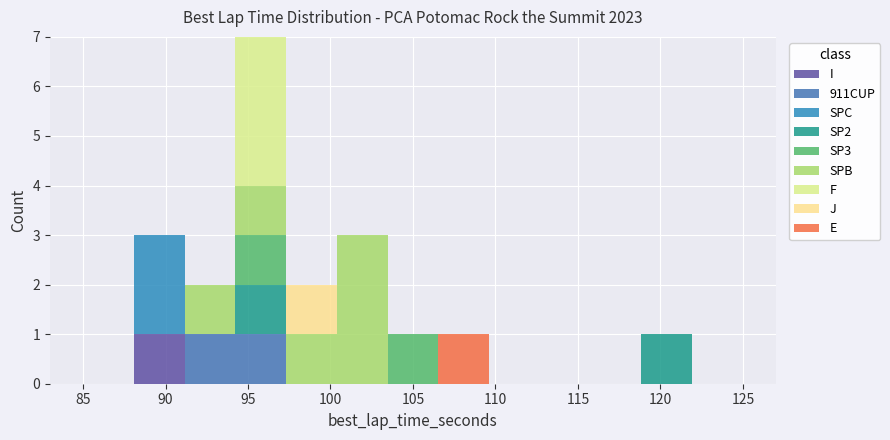

Which range on the x-axis has the tallest stacked bar (by total height)?

94.0 to 97.5